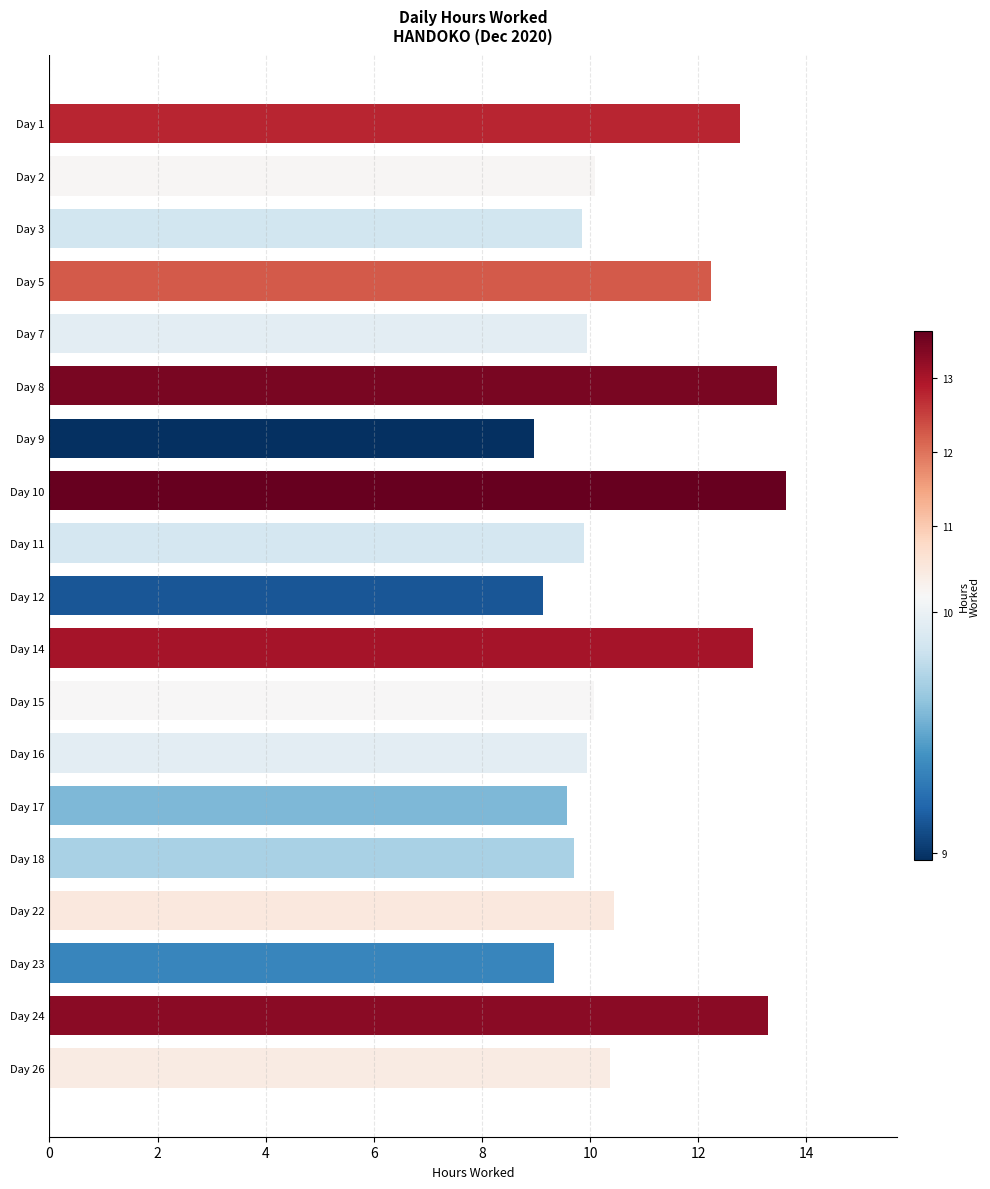

What is the smallest value displayed?

9.0